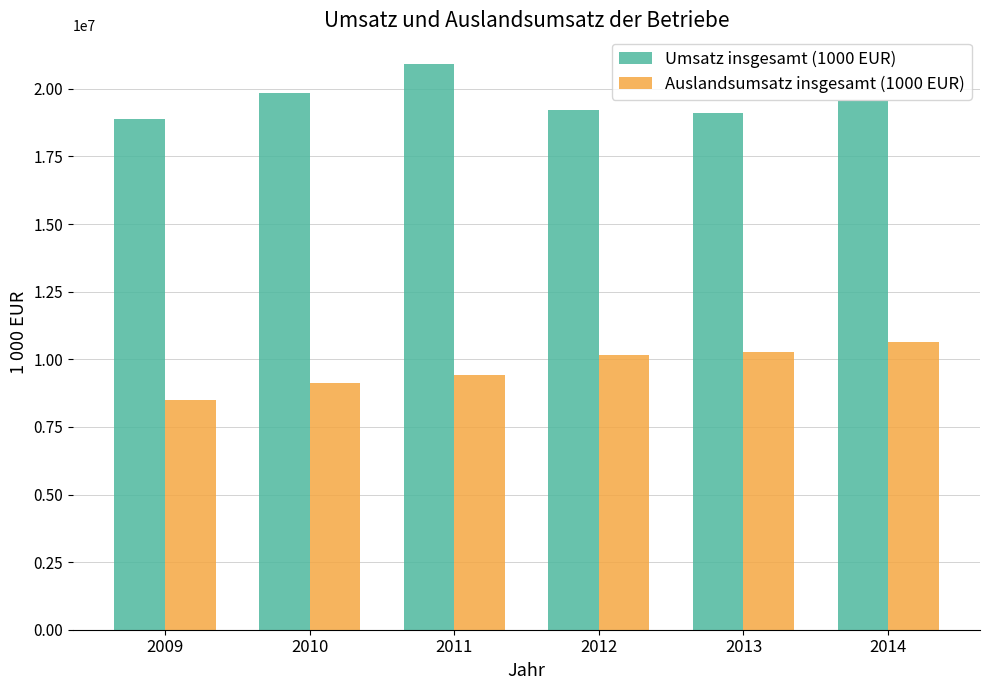

What is the sum of all Auslandsumsatz insgesamt (1000 EUR) values?

58098311